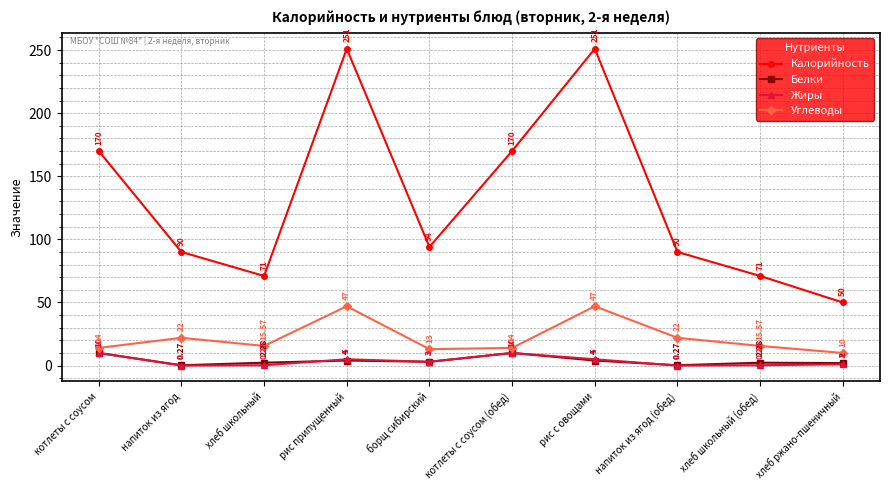

What position from the left is хлеб ржано-пшеничный?

10